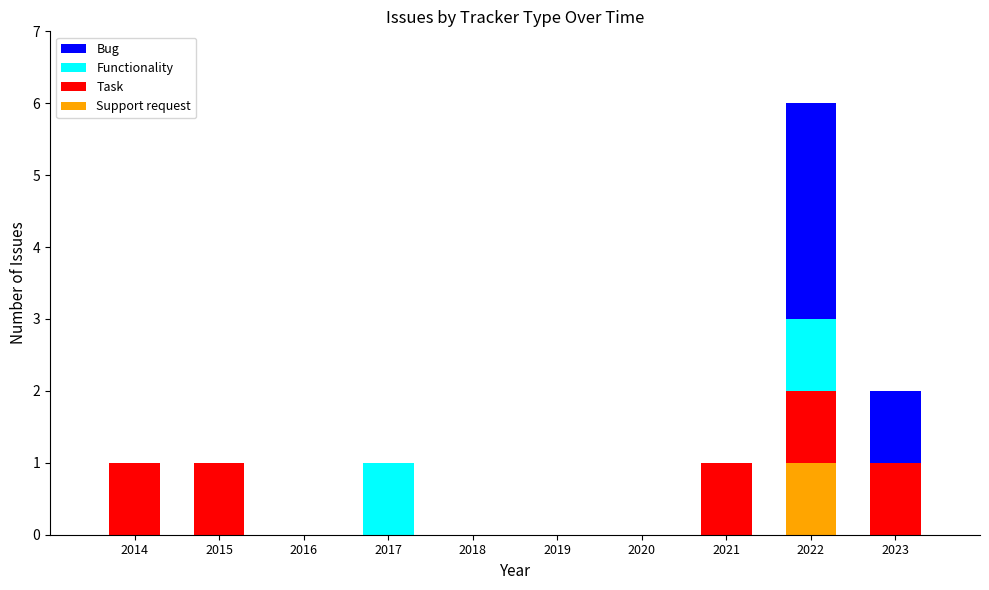

Count the Support request values in the range 0 to 1.

10